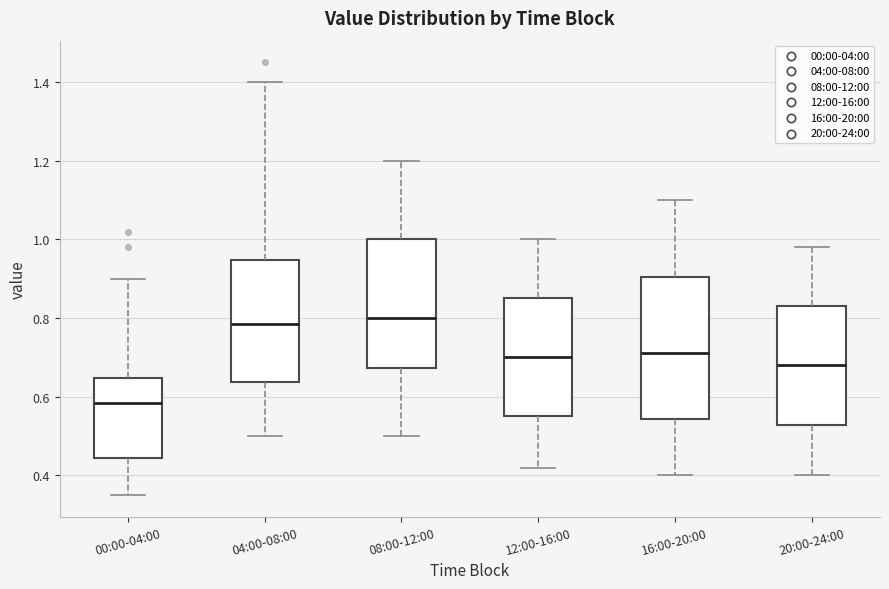

Which box has the lowest median line?

00:00-04:00